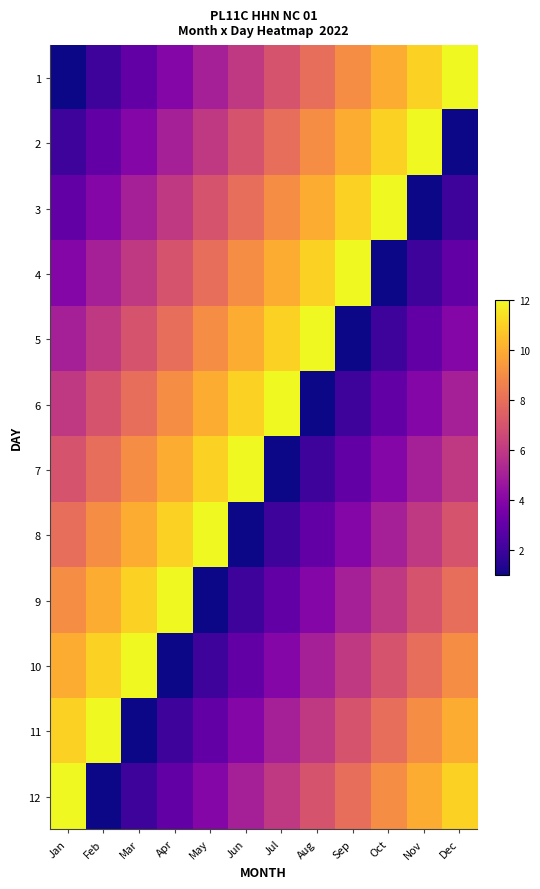

Which label corresponds to the smallest value in the chart?

Jan